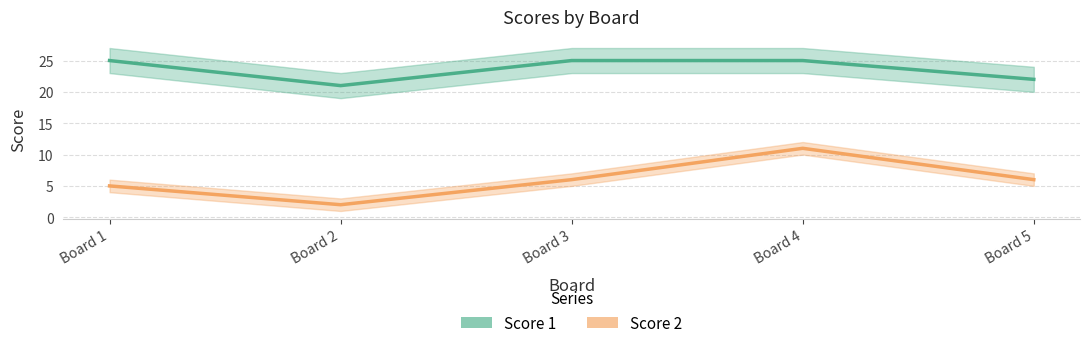

How many data points does each series have?

5